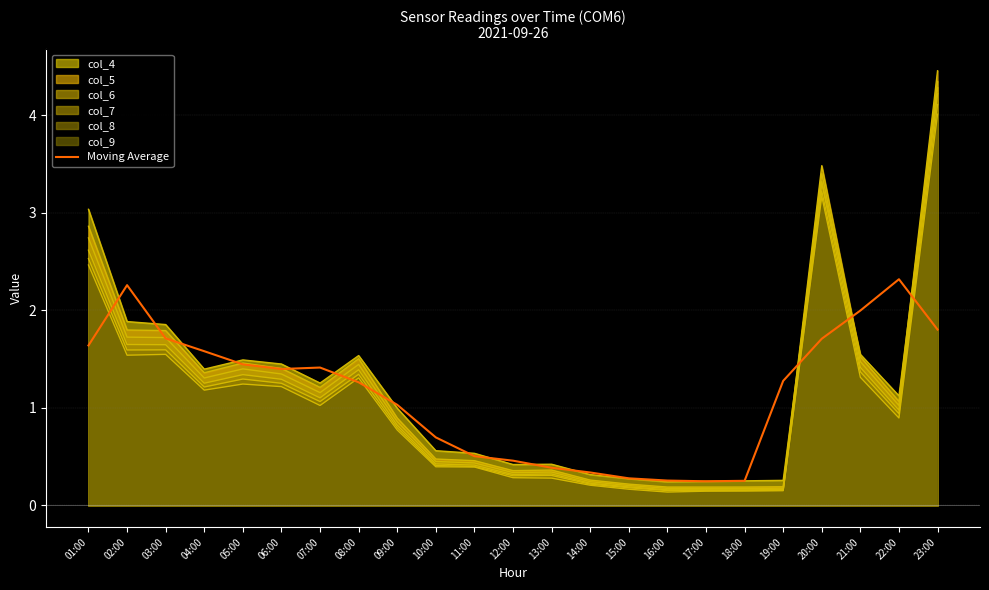

How many interior local peaks (higher than both neighbors) does the data have?

3